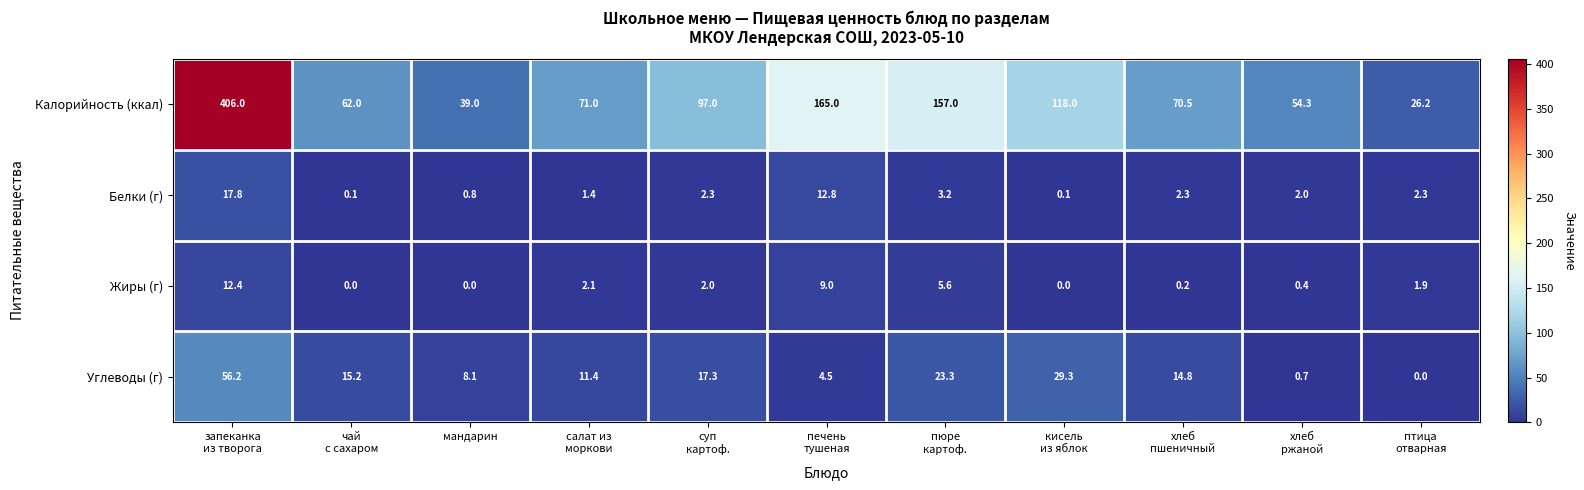

What is the sum of all Углеводы (г) values?

180.8